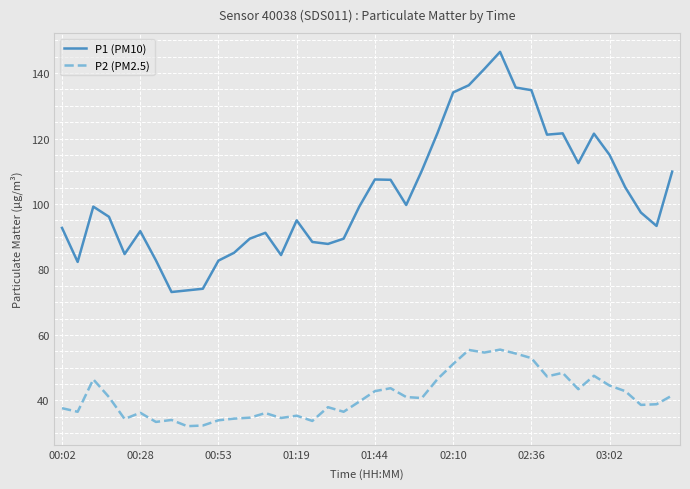

Which series has the largest total across all categories?

P1 (PM10)